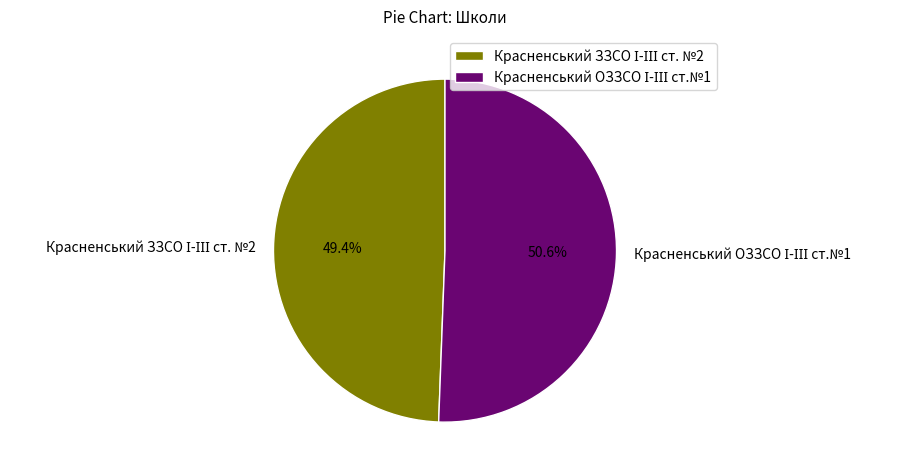

Does any single category account for the majority?

Yes